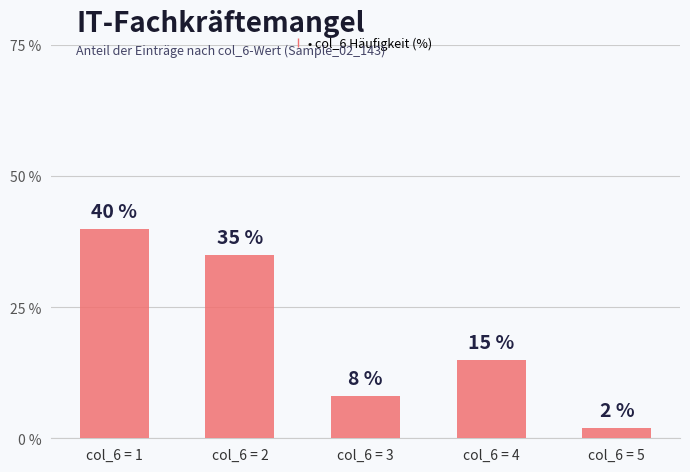

What is the sum of all values?

100